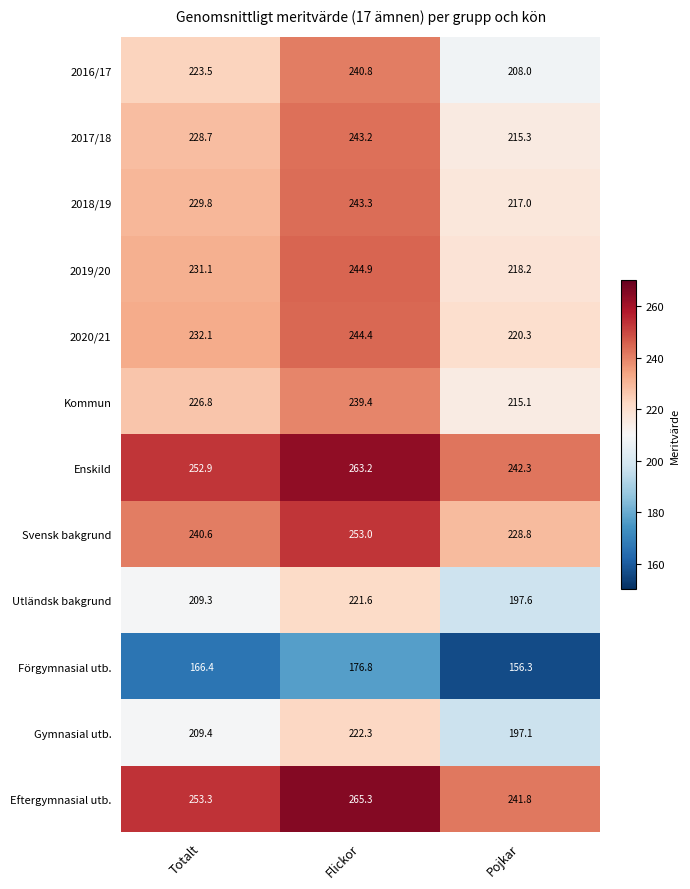

Between Totalt and Pojkar, which series saw the biggest shift?

2016/17